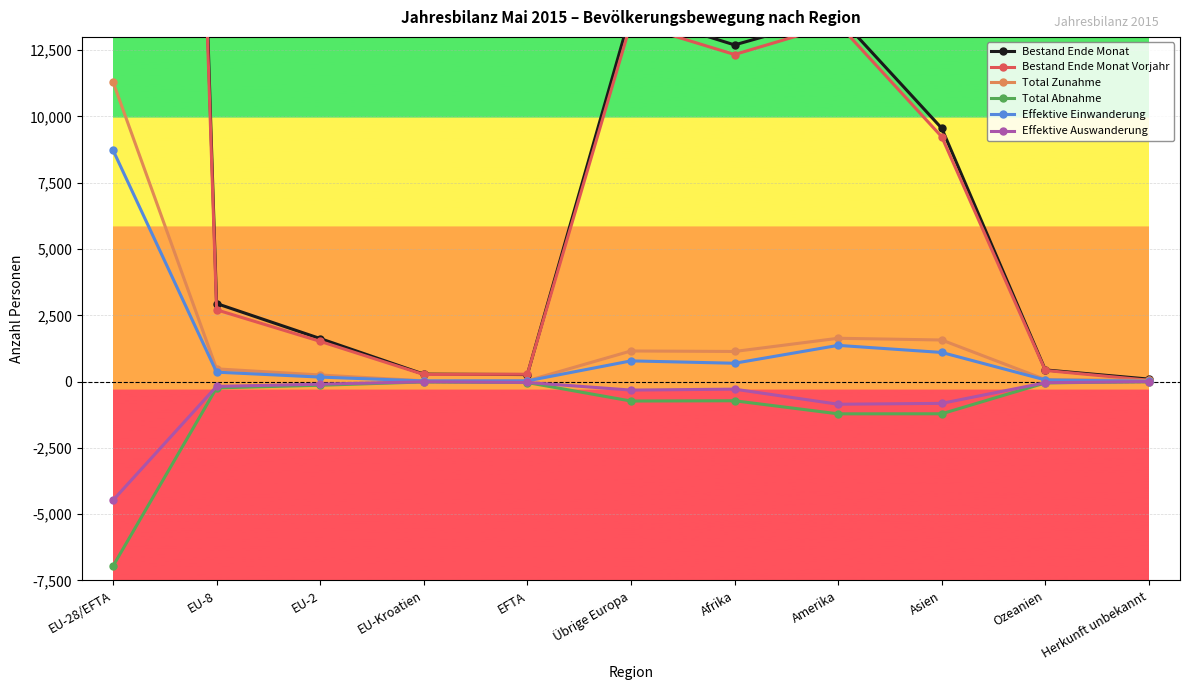

Between EU-28/EFTA and Amerika, which is larger?

EU-28/EFTA